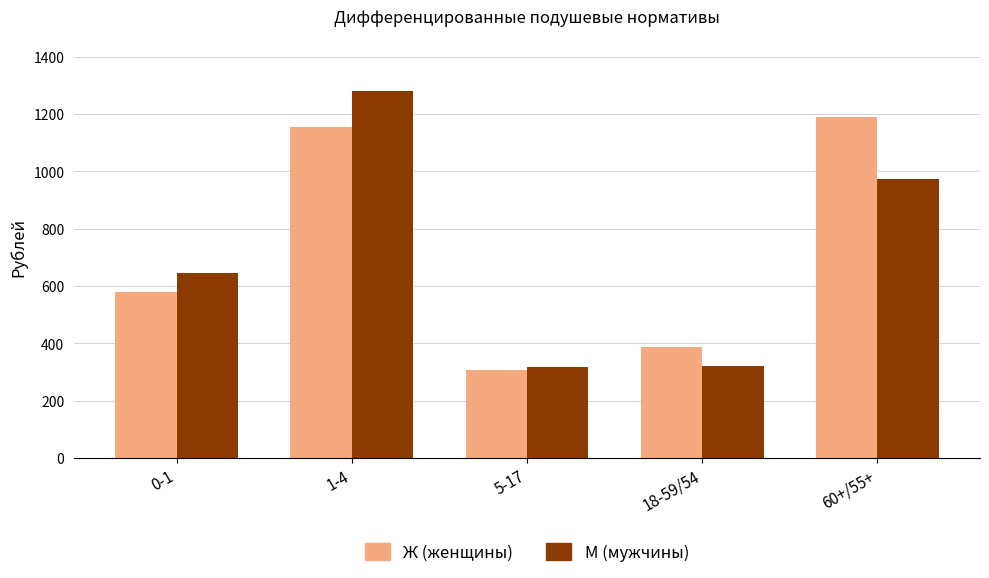

What is the difference between the highest and lowest values at 60+/55+?

213.0